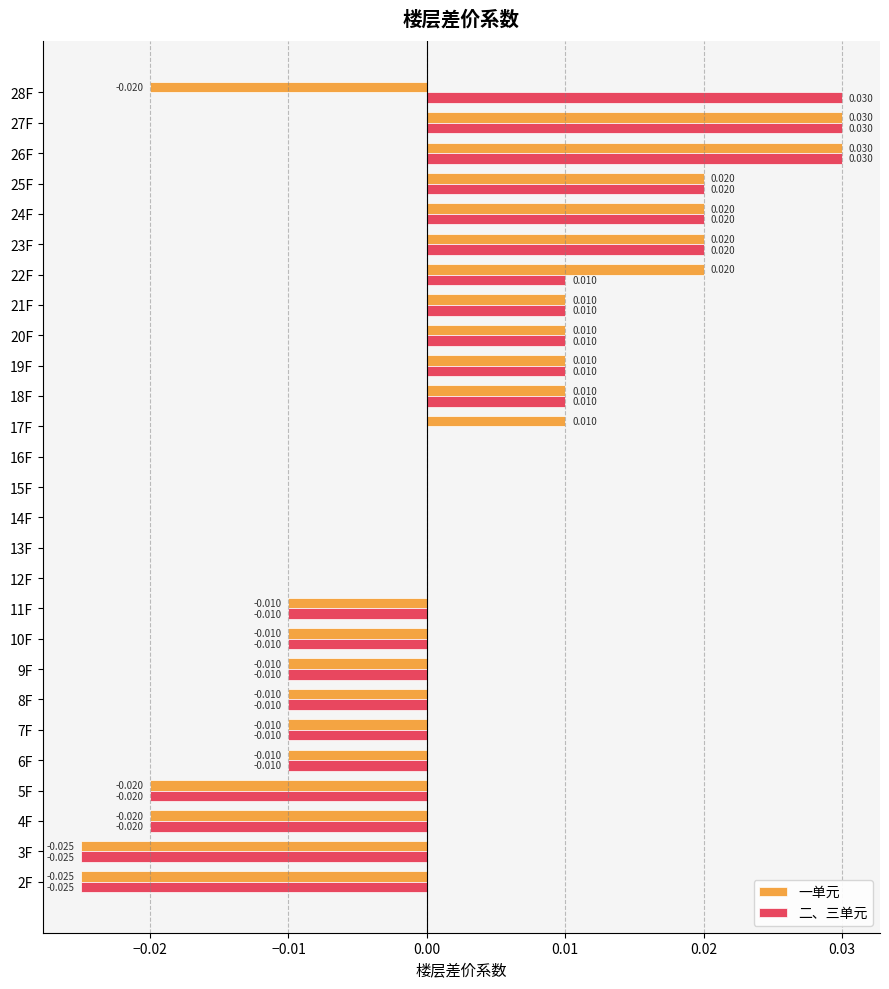

Which series has the largest total across all categories?

二、三单元